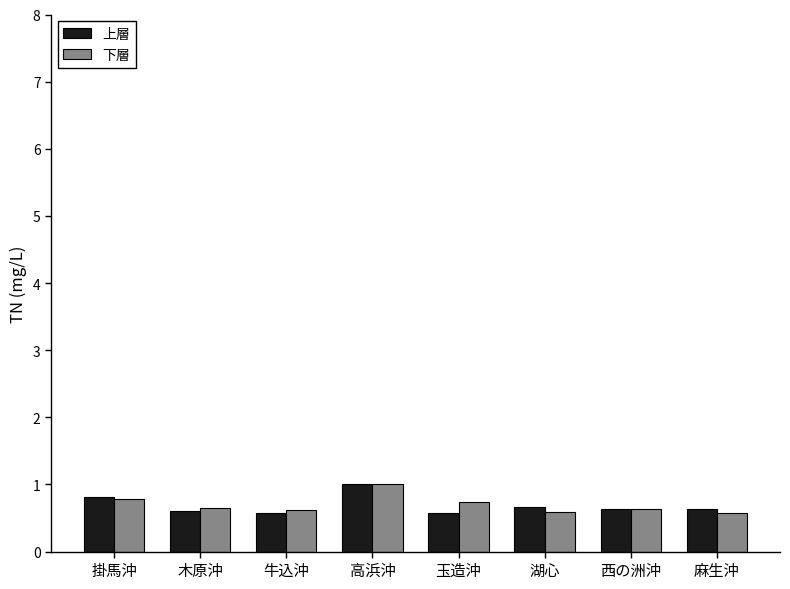

What is the lowest value of the 下層 series?

0.6